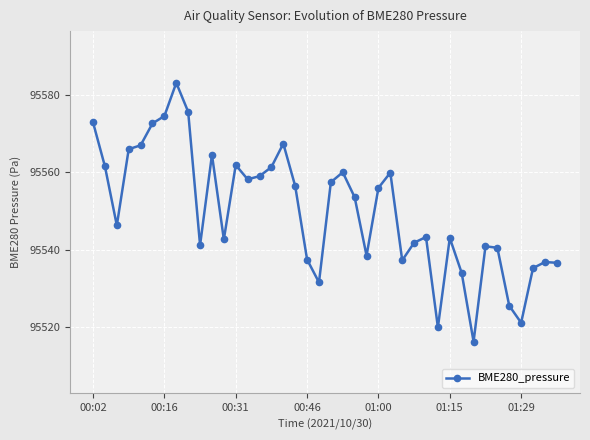

What is the average value?

95550.0